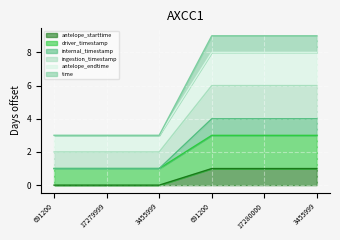

Where is time nearest to the value 2?

691200